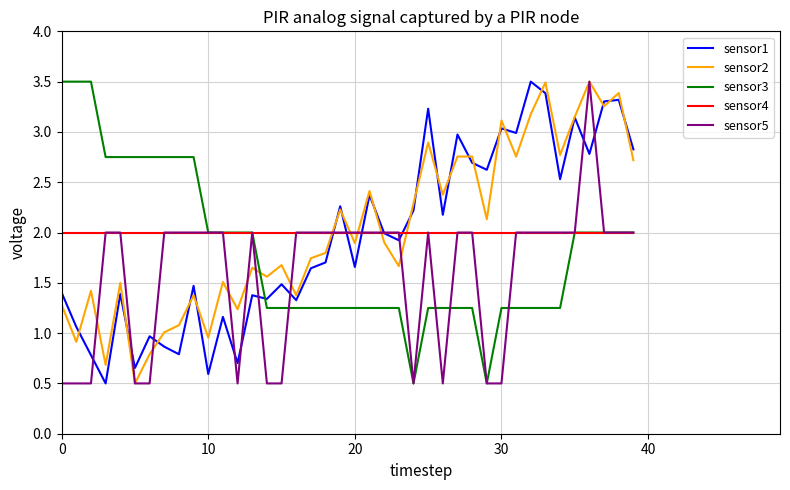

What is the minimum value shown in the chart?

0.5